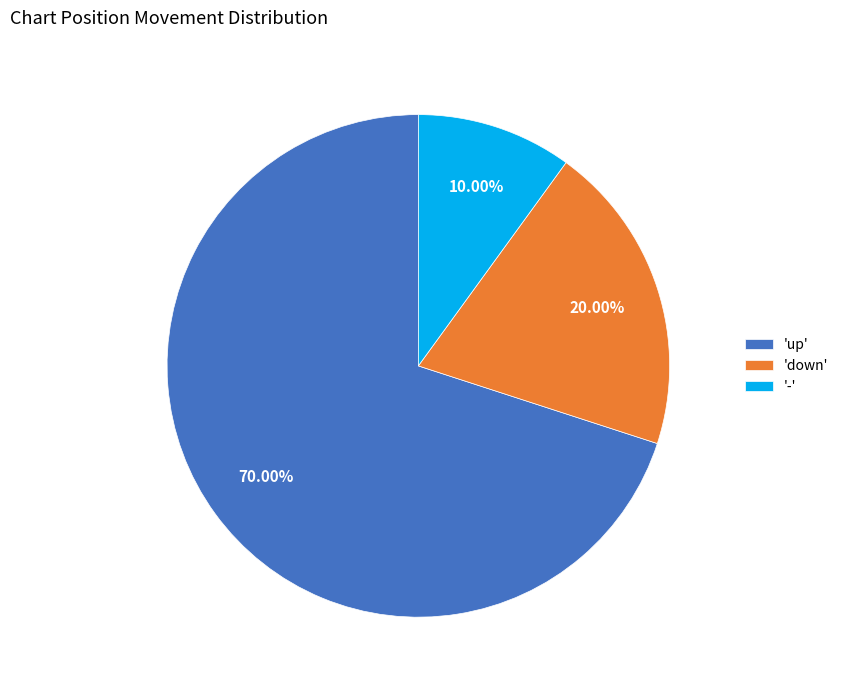

Which slice represents more than half of the pie?

'up'